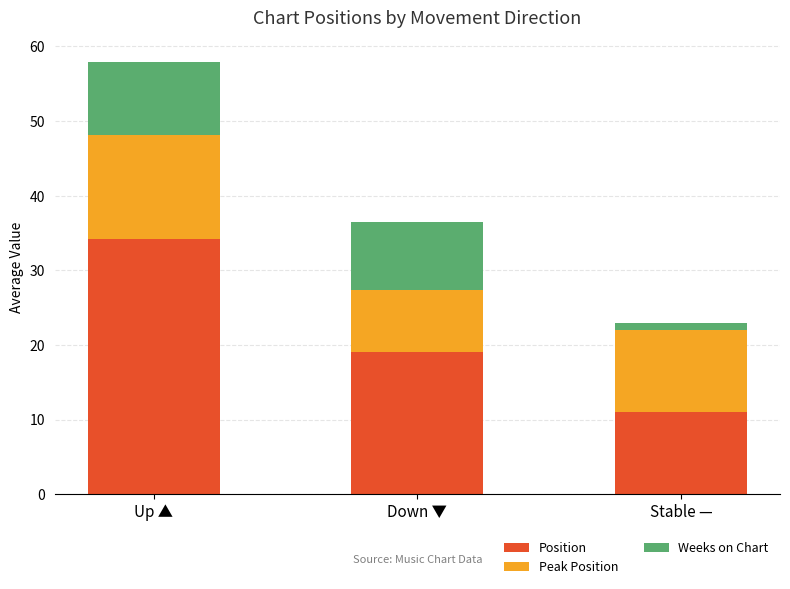

How many distinct data groups are displayed?

3